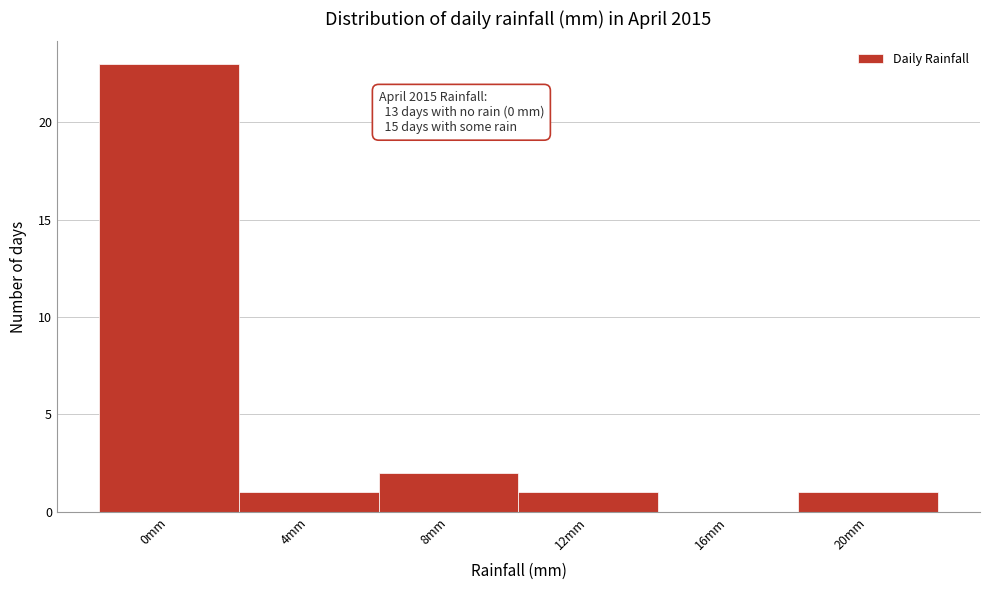

Reading left to right, what are all the values shown in this chart?

0mm=23	4mm=1	8mm=2	12mm=1	16mm=0	20mm=1